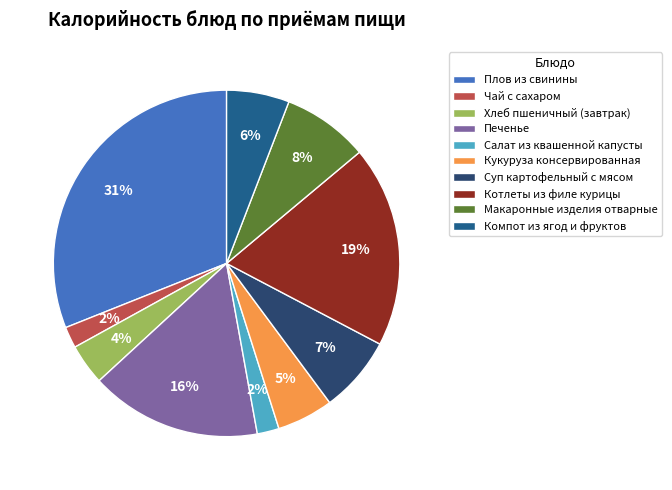

To the nearest percent, what is the difference between the largest and smallest slice percentages?

29%